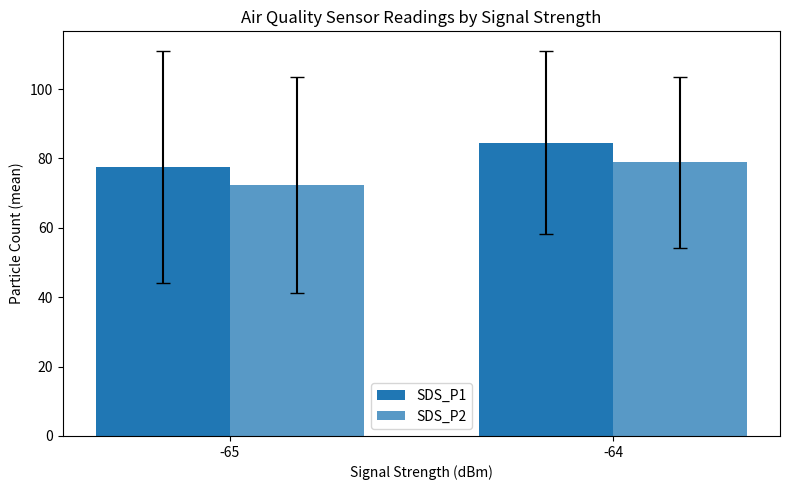

What is the sum of the SDS_P1 values at -64 and -65?

162.2